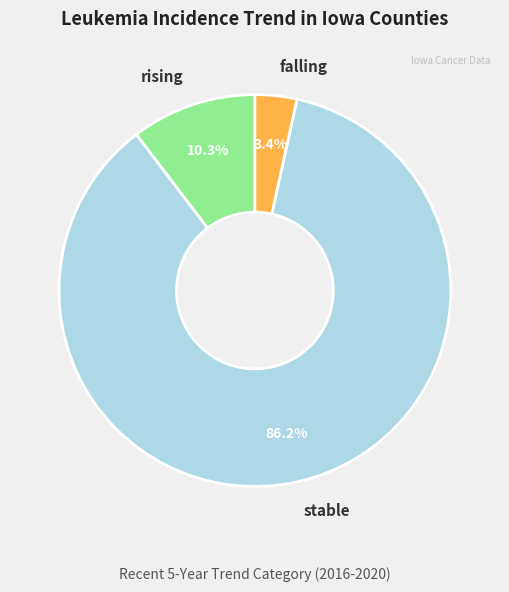

Which has a higher value, rising or falling?

rising